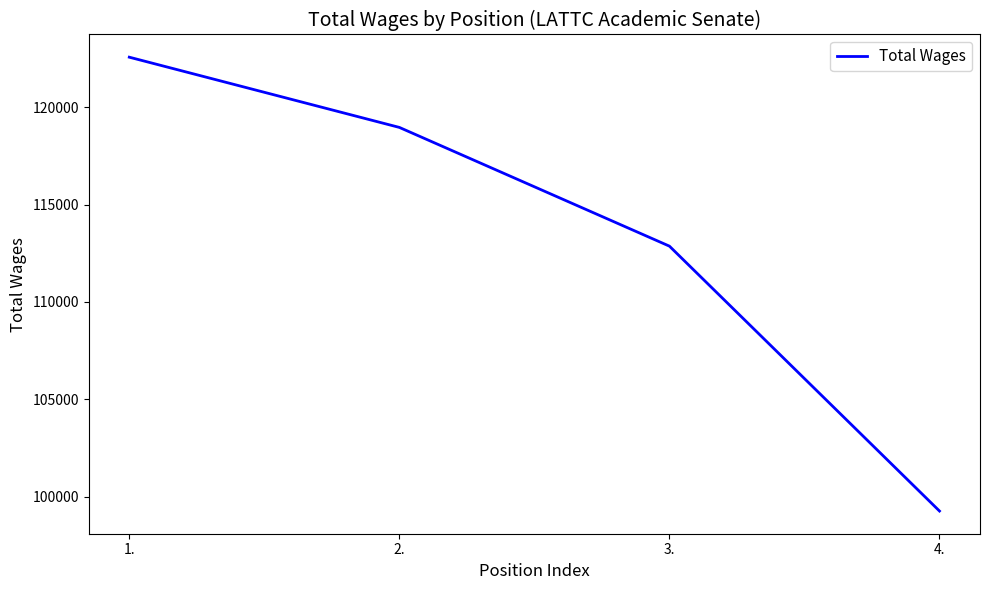

Reading left to right, transcribe all the data shown in this chart.

122576	118968	112868	99259